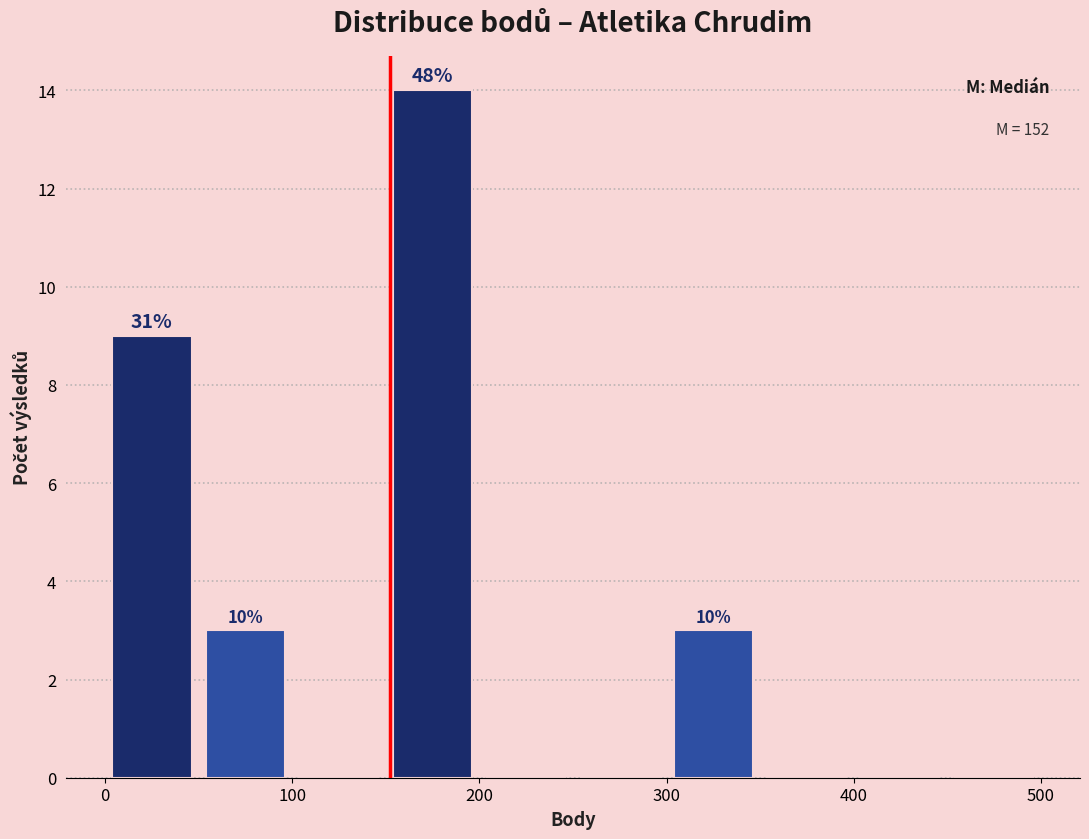

Which range on the x-axis has the tallest bar?

150 to 200